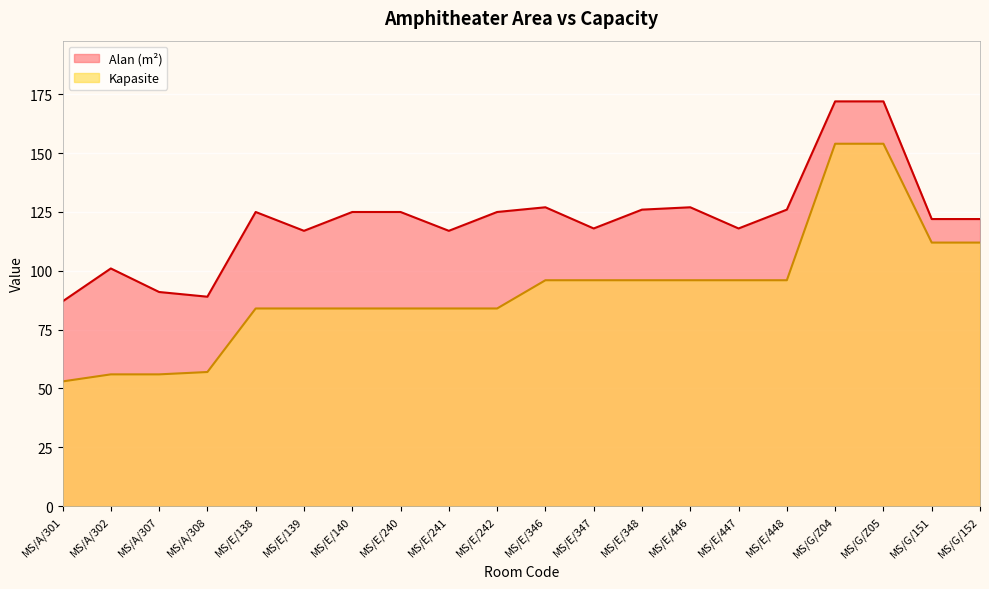

List the series in order of their peak value, lowest first.

Kapasite, Alan (m²)